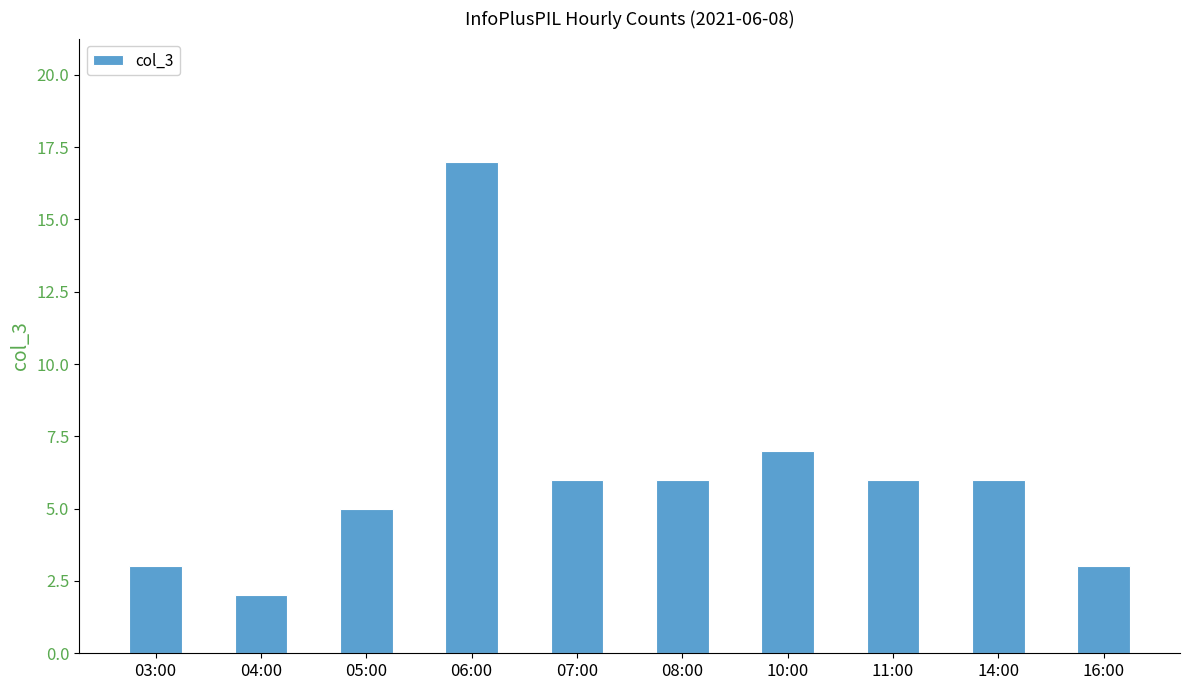

What is the difference between the maximum and minimum values?

15